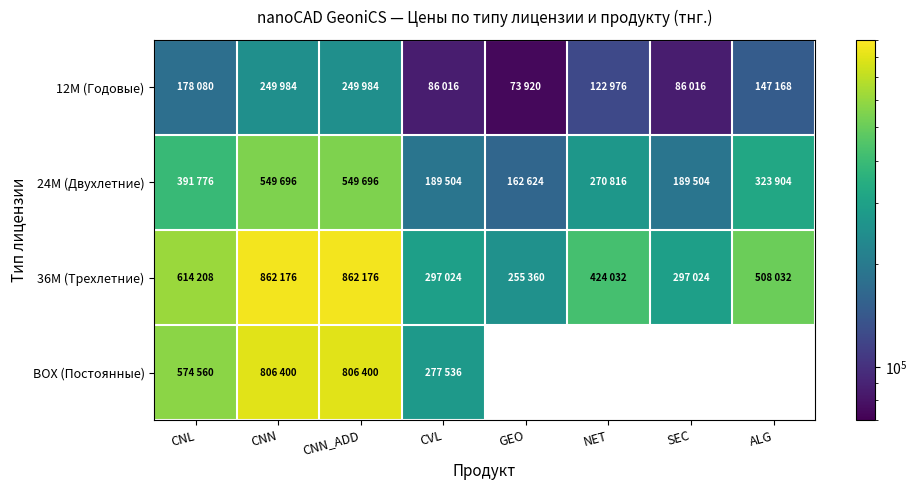

How many distinct data groups are displayed?

4